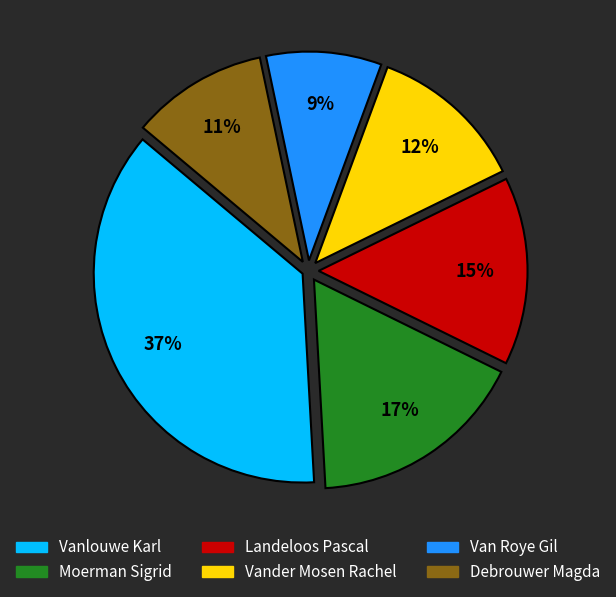

Does any single category account for the majority?

No